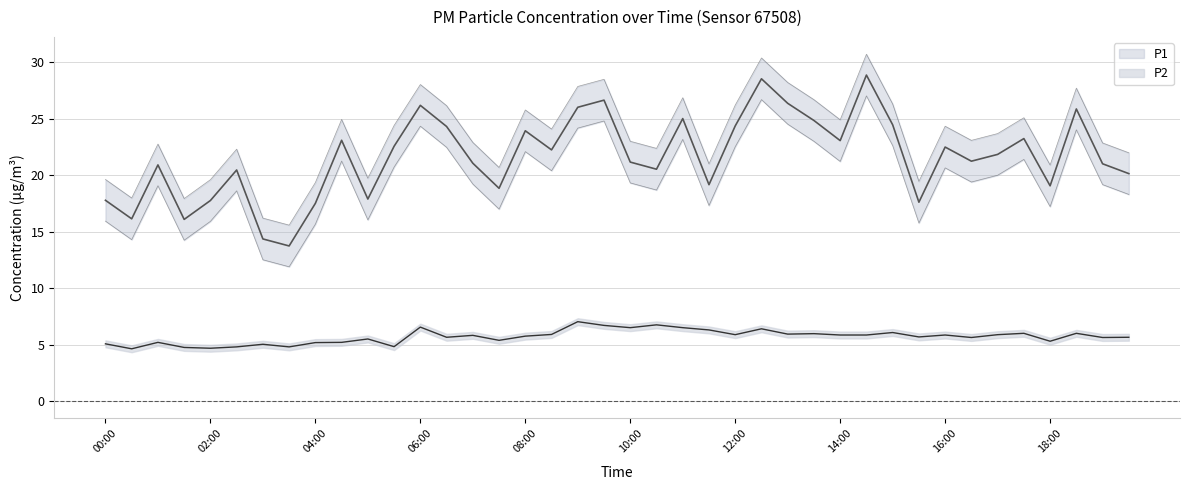

How many data points does each series have?

40